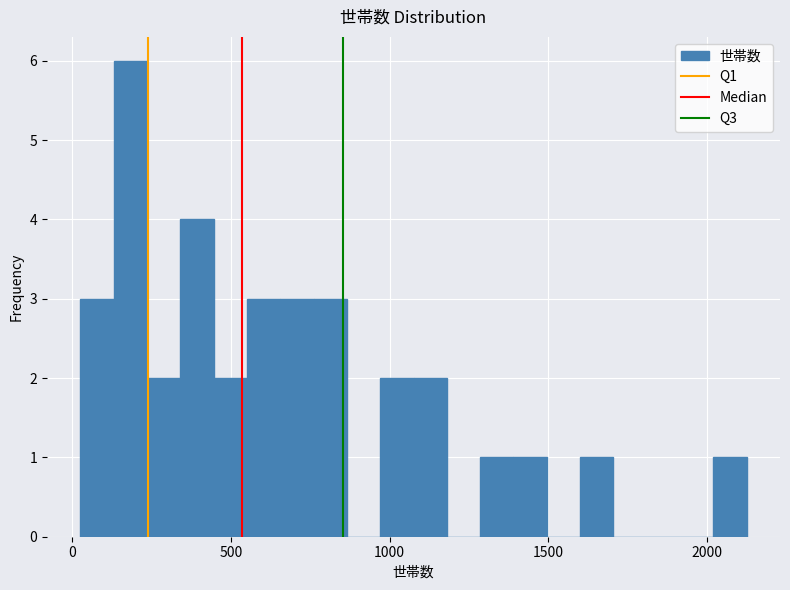

Around what value on the x-axis is the tallest bar? Give the approximate position of its centre, as read against the axis.

200